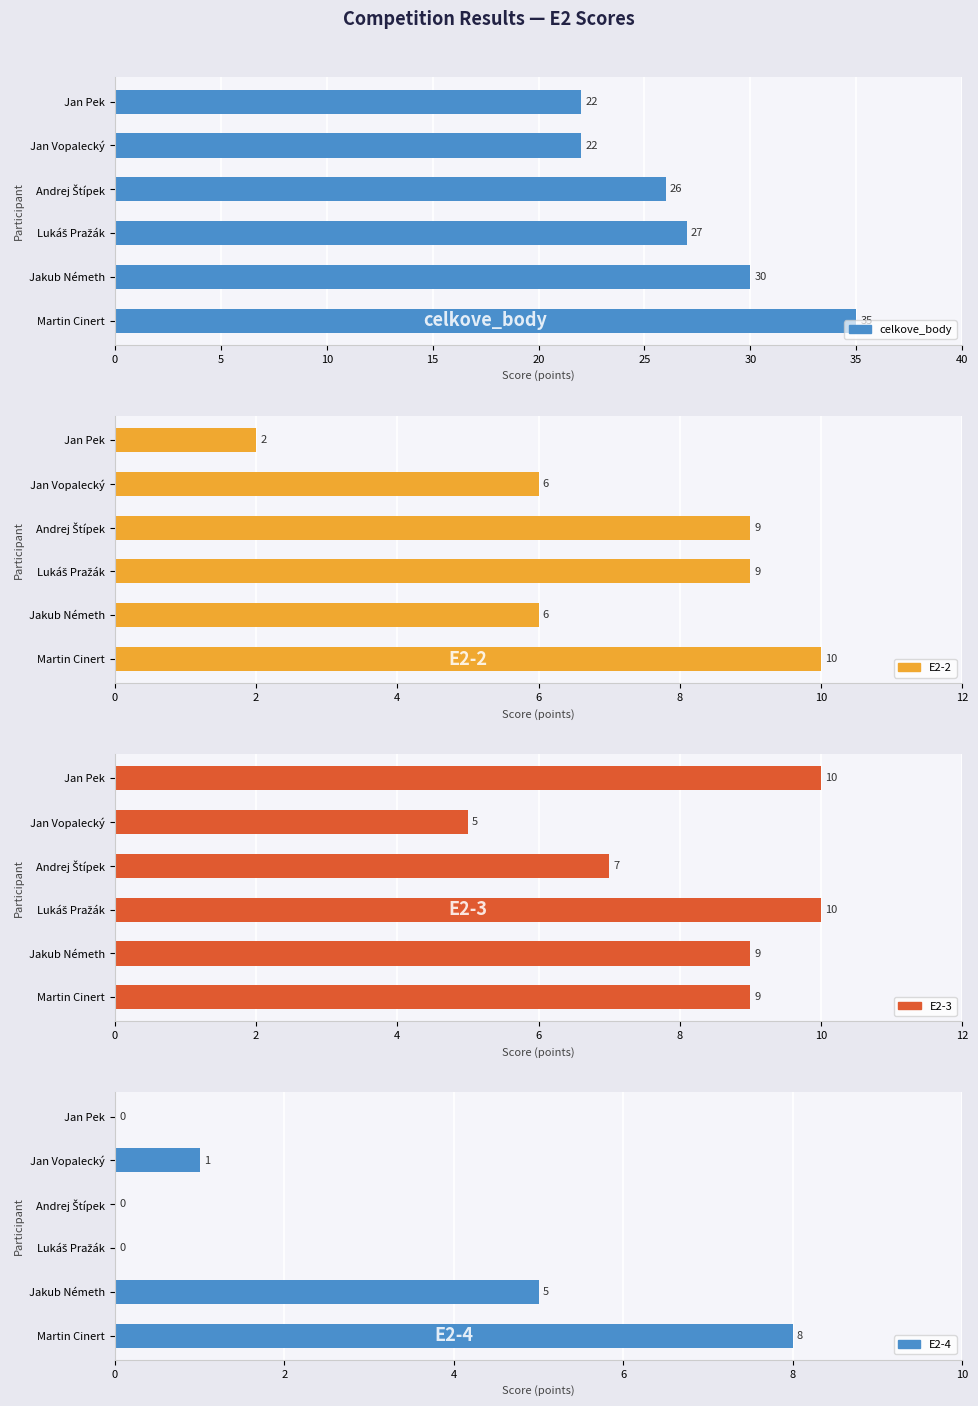

How many categories are shown in the chart?

6